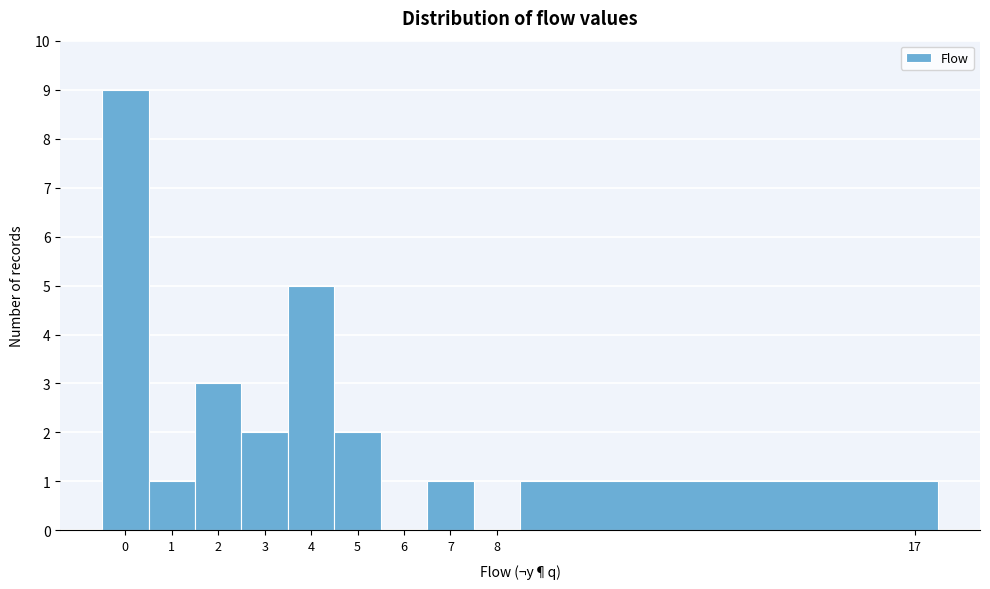

Reading left to right, list every bar in this chart as the range it spans on the x-axis followed by its height. The values are not printed on the chart, so give them approximately, as read against the axis.

-0.5 to 0.5: 9
0.5 to 1.5: 1
1.5 to 2.5: 3
2.5 to 3.5: 2
3.5 to 4.5: 5
4.5 to 5.5: 2
5.5 to 6.5: 0
6.5 to 7.5: 1
7.5 to 8.5: 0
8.5 to 17.5: 1